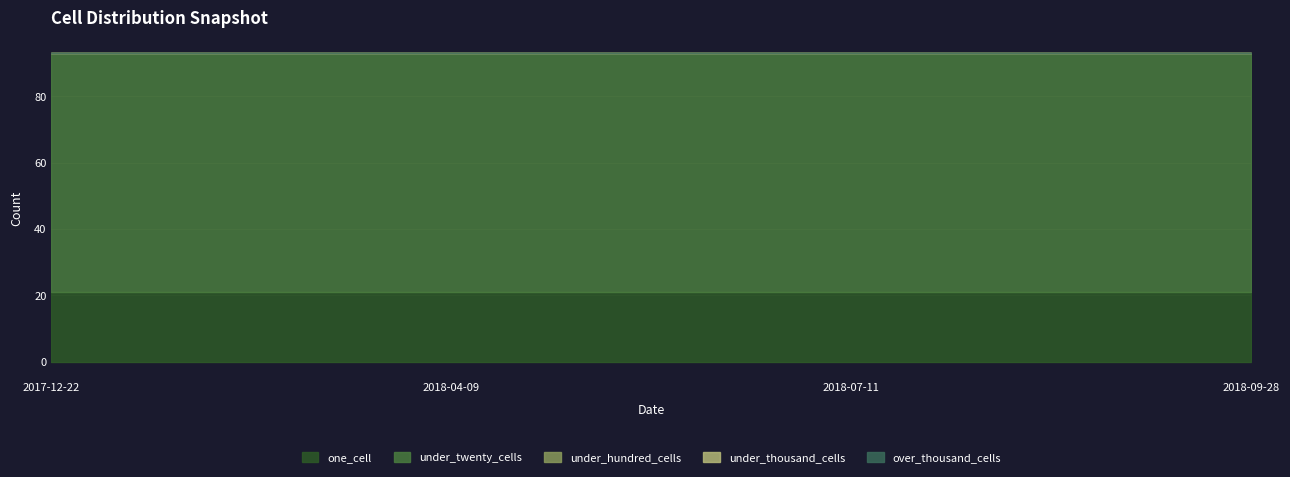

Reading right to left, transcribe all the data shown in this chart.

one_cell: 2018-09-28=21	2018-07-11=21	2018-04-09=21	2017-12-22=21
under_twenty_cells: 2018-09-28=72	2018-07-11=72	2018-04-09=72	2017-12-22=72
under_hundred_cells: 2018-09-28=0	2018-07-11=0	2018-04-09=0	2017-12-22=0
under_thousand_cells: 2018-09-28=0	2018-07-11=0	2018-04-09=0	2017-12-22=0
over_thousand_cells: 2018-09-28=0	2018-07-11=0	2018-04-09=0	2017-12-22=0